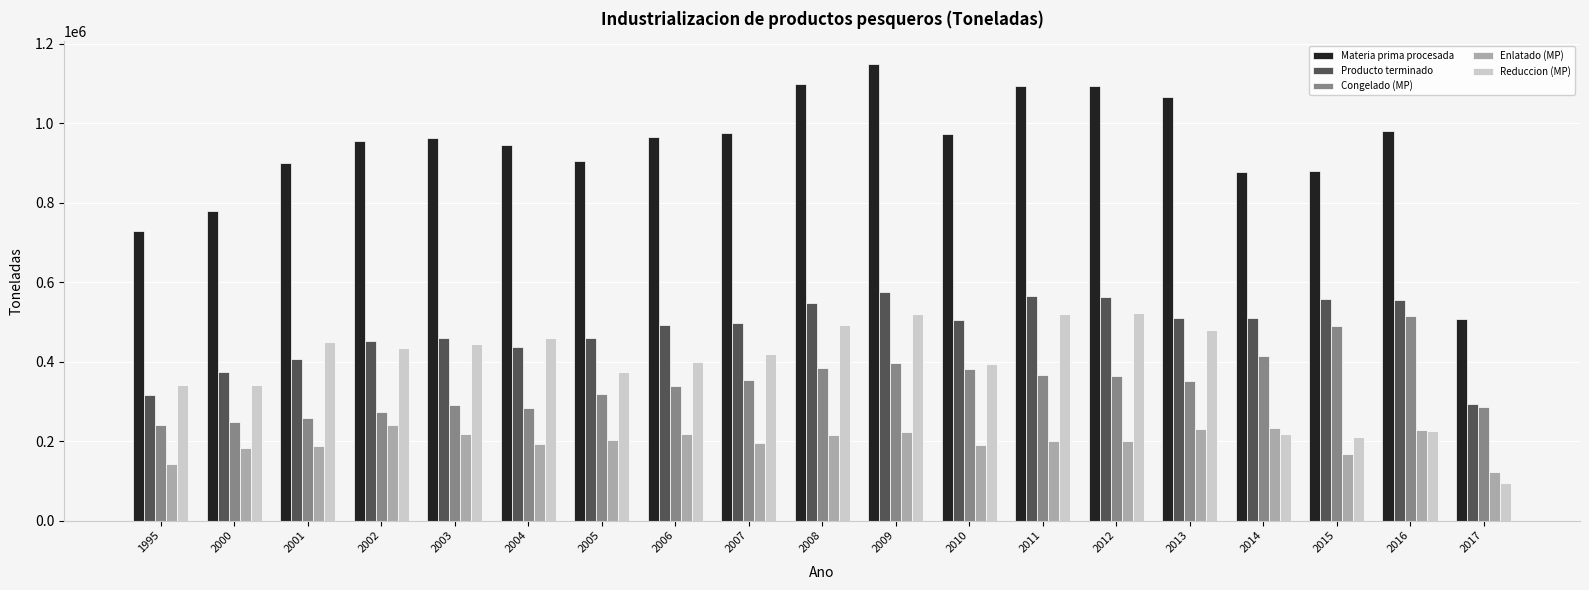

What is the difference between the Reduccion (MP) values at 2009 and 1995?

179531